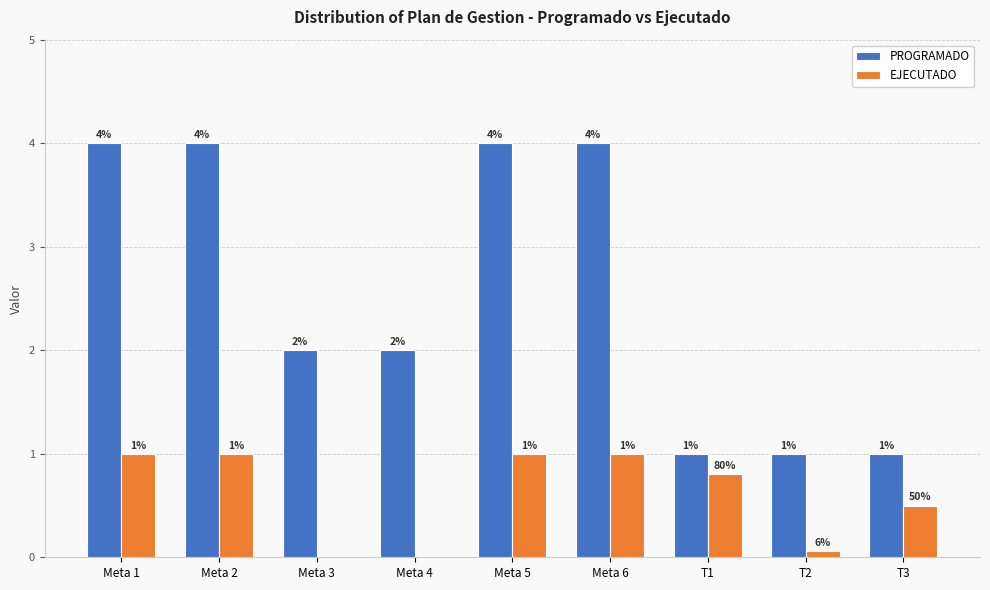

The value of EJECUTADO at Meta 2 is 1.0. True or false?

True